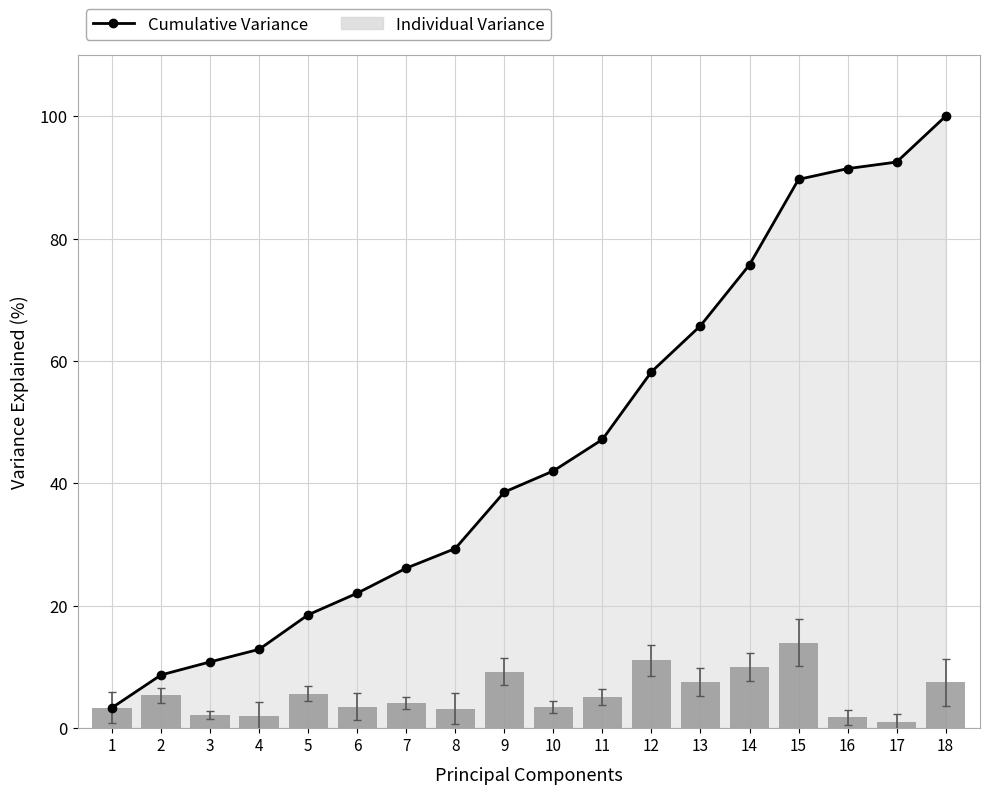

What is the difference between the second highest and minimum values in the Cumulative Variance series?

89.2